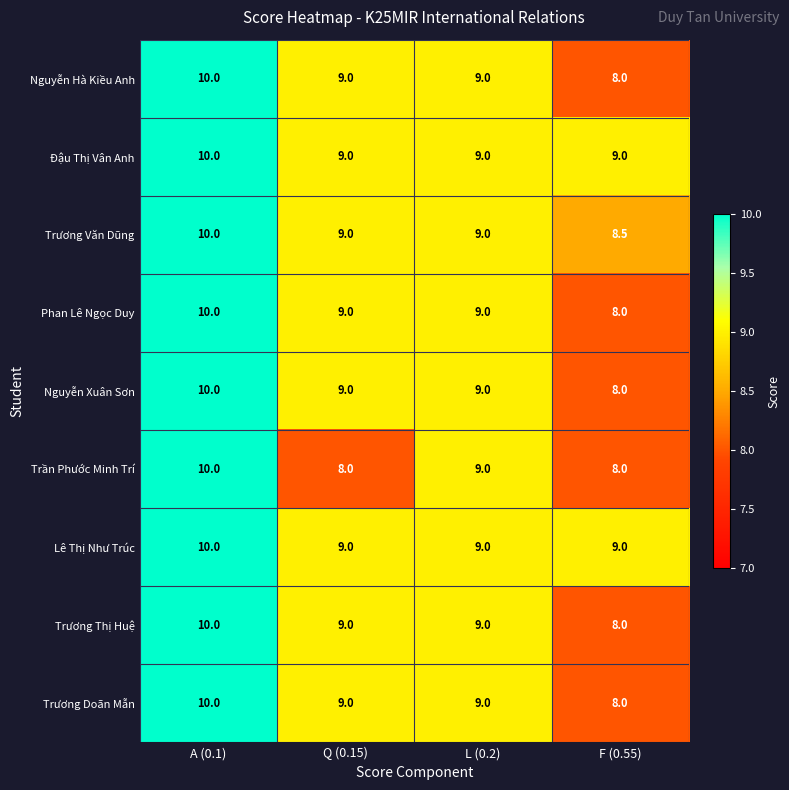

What is the sum of all Nguyễn Hà Kiều Anh values?

36.0